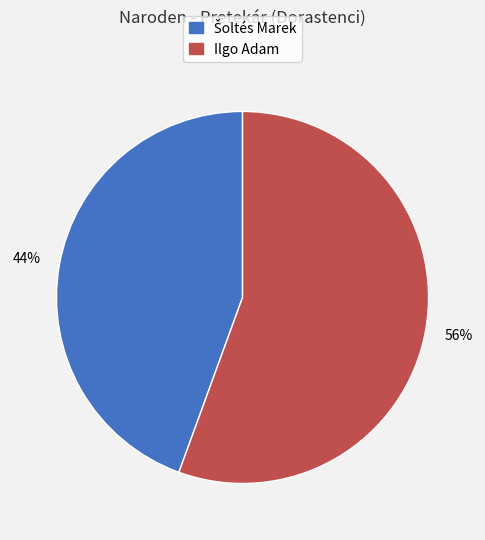

Does any single category account for the majority?

Yes